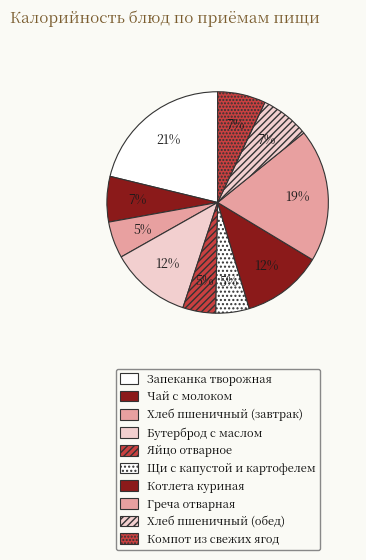

Which slice is the largest?

Запеканка творожная